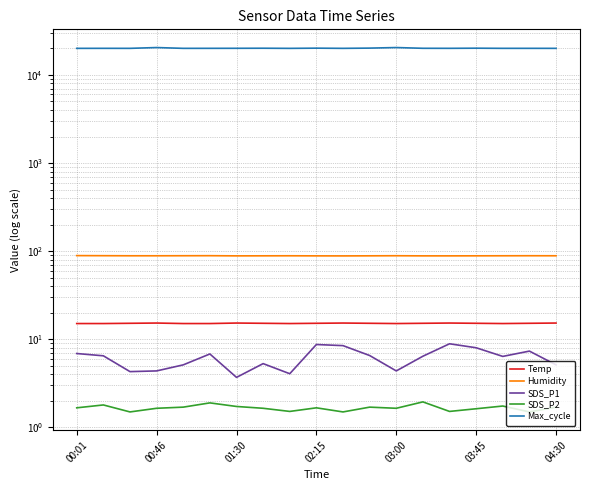

True or false: SDS_P1 and Humidity intersect in this chart.

False